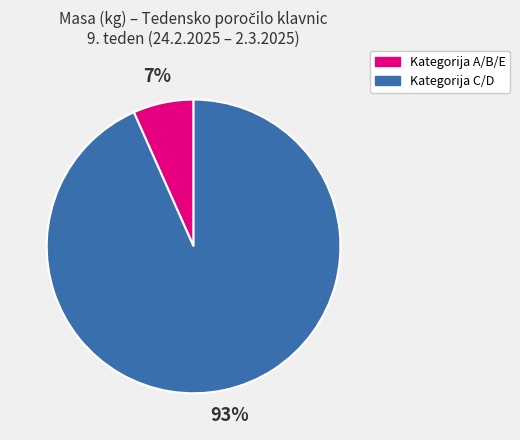

To the nearest percent, what is the combined percentage of Kategorija A/B/E and Kategorija C/D?

100%